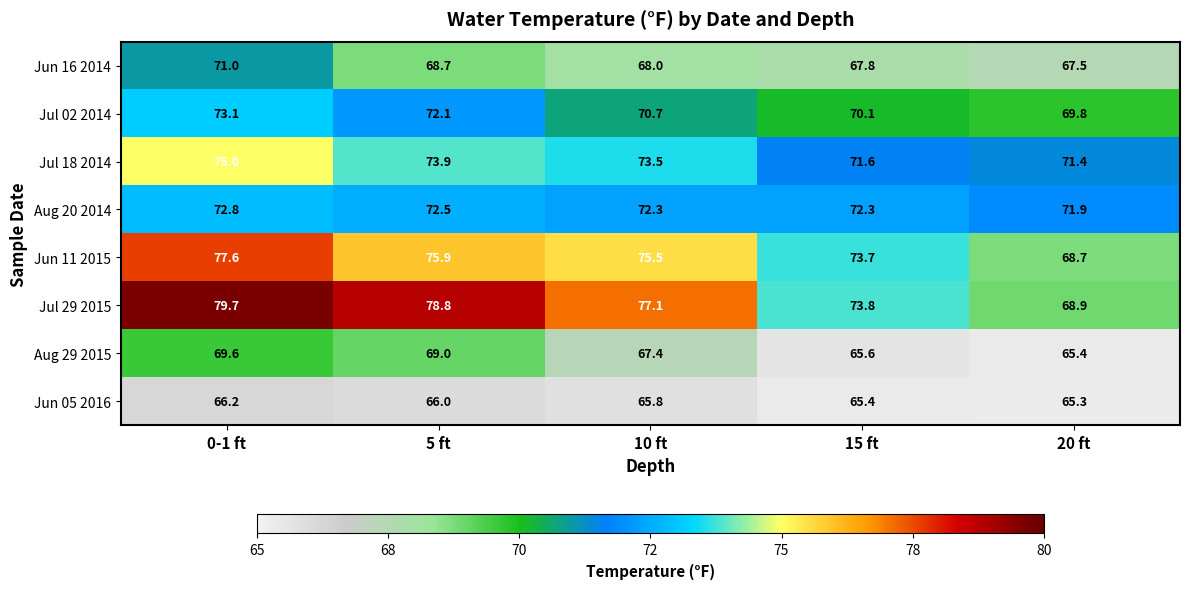

What is the smallest value displayed?

65.3